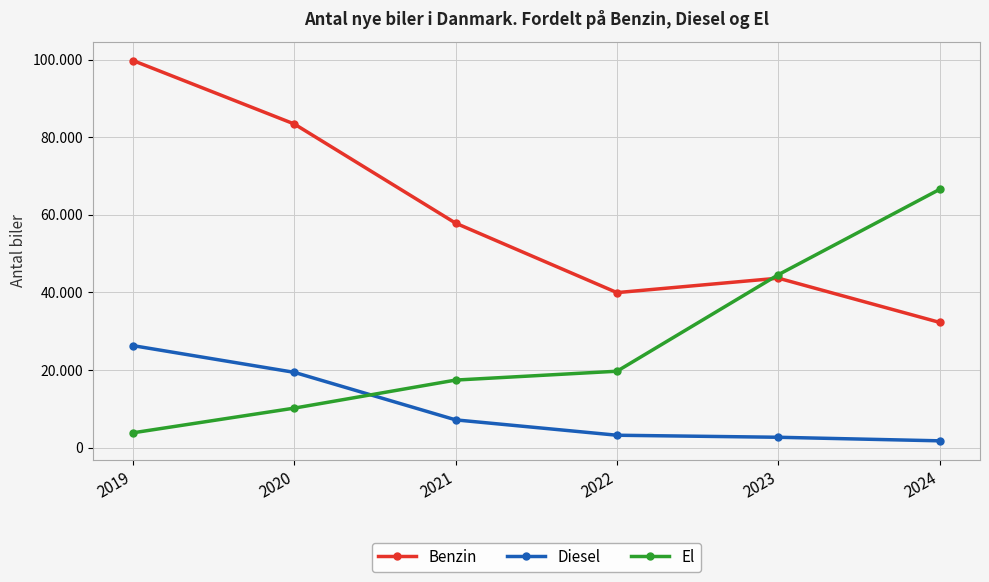

How many El values are between 10155 and 44547?

4